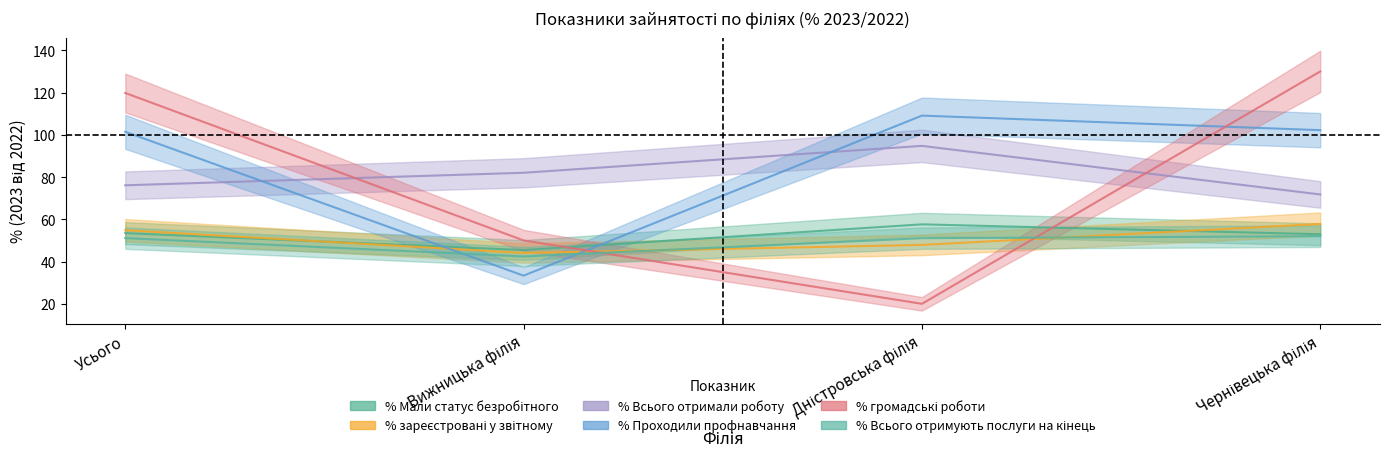

What is the approximate value of % громадські роботи at Дністровська філія?

20.0